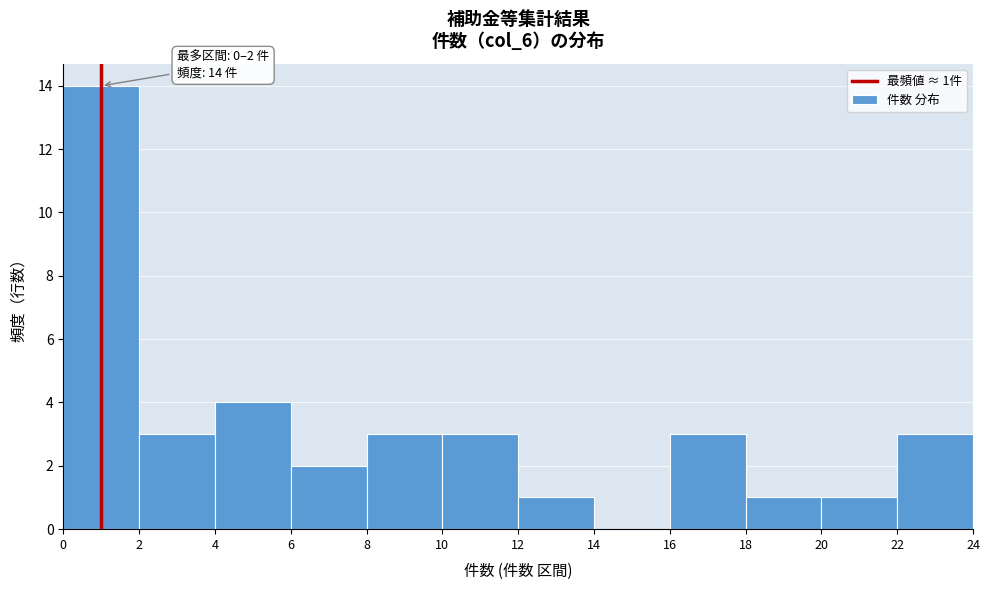

Over which range of the x-axis is the bar tallest?

0 to 2